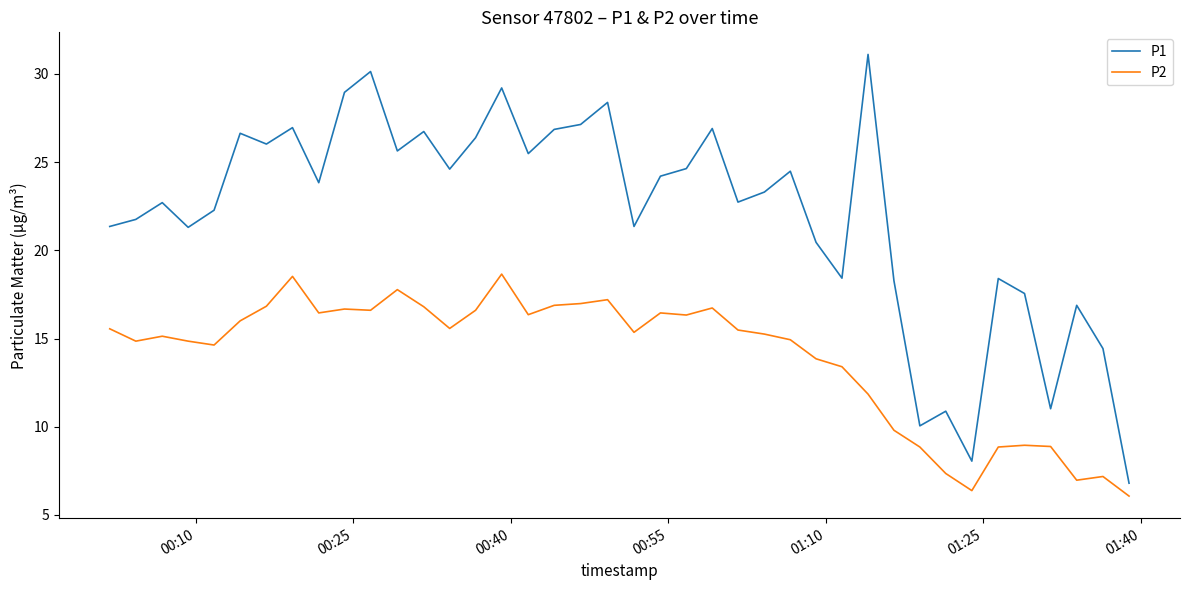

Which series has the largest total across all categories?

P1